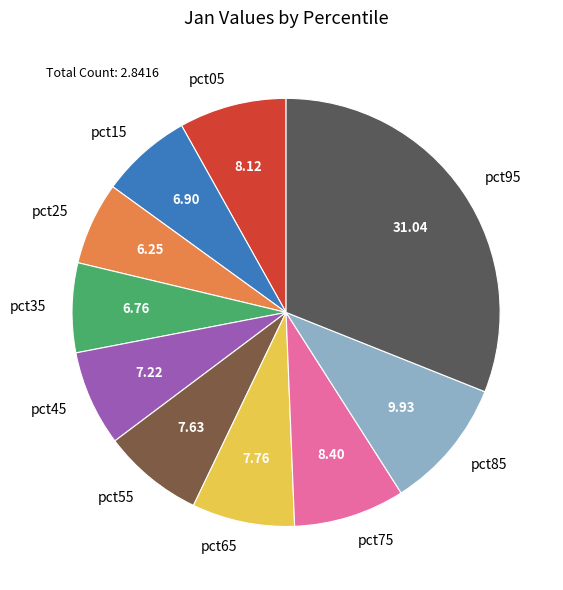

Which slice is the largest?

pct95